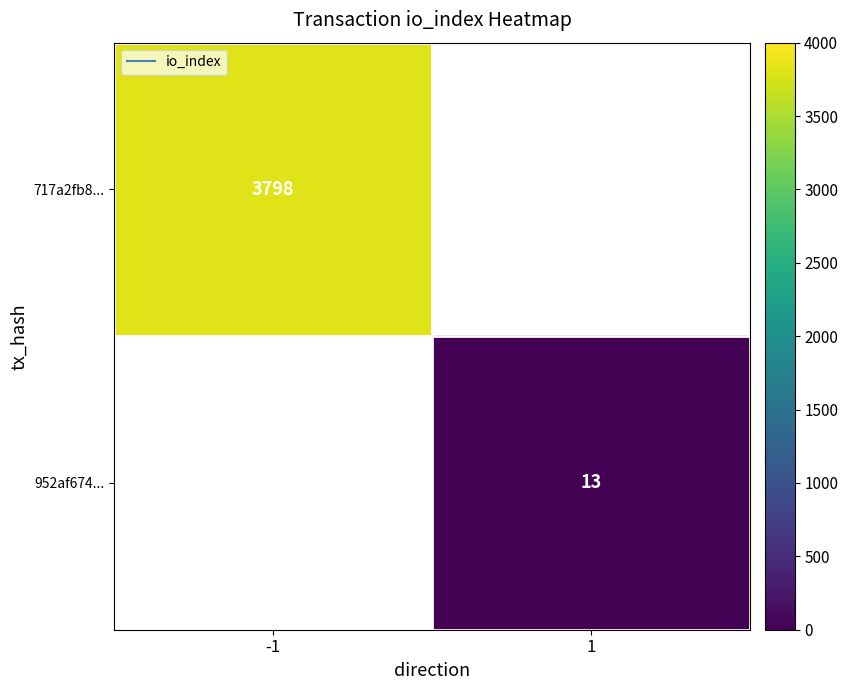

How many distinct data groups are displayed?

2